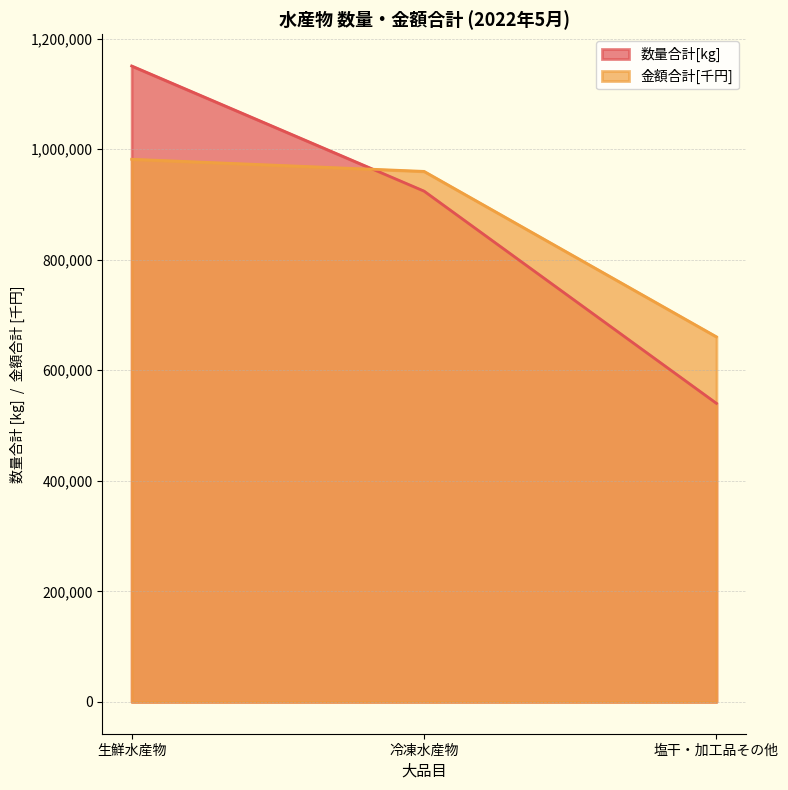

At which category is the sum across all series the highest?

生鮮水産物